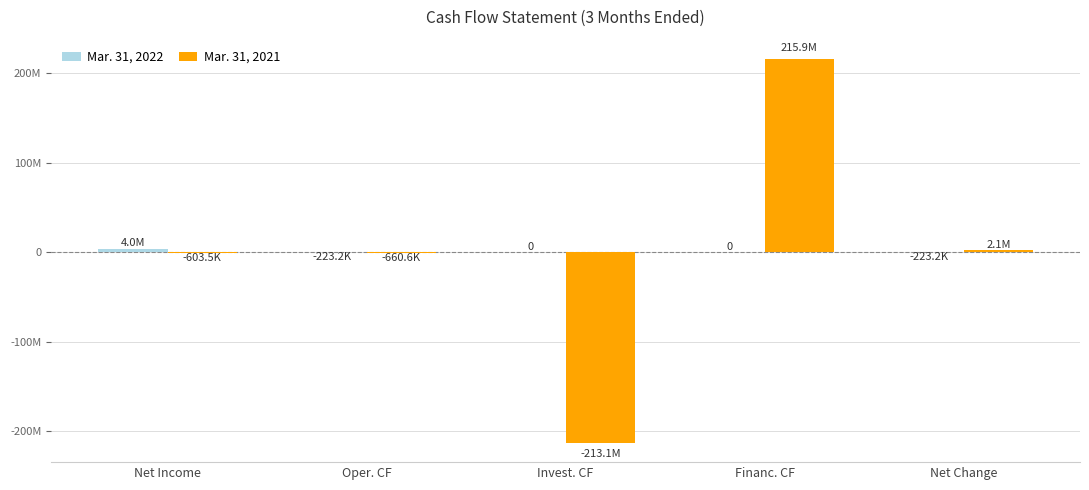

True or false: Mar. 31, 2021 has a value of -1029202 at Oper. CF.

False